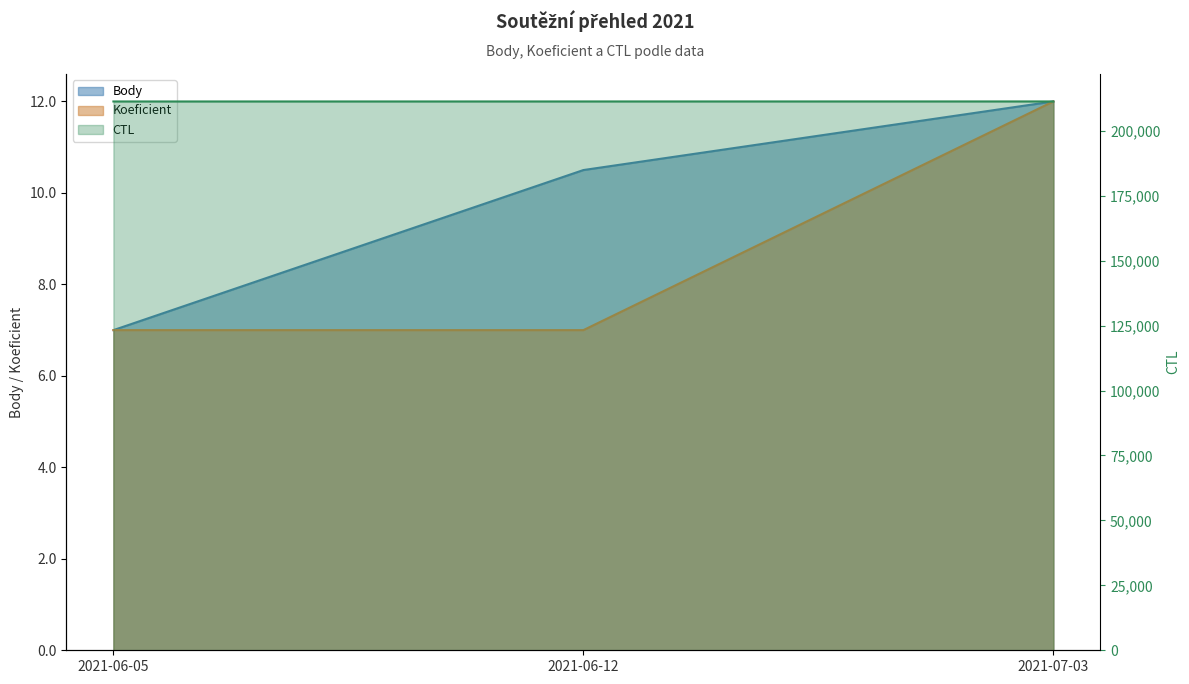

How many categories are shown in the chart?

3